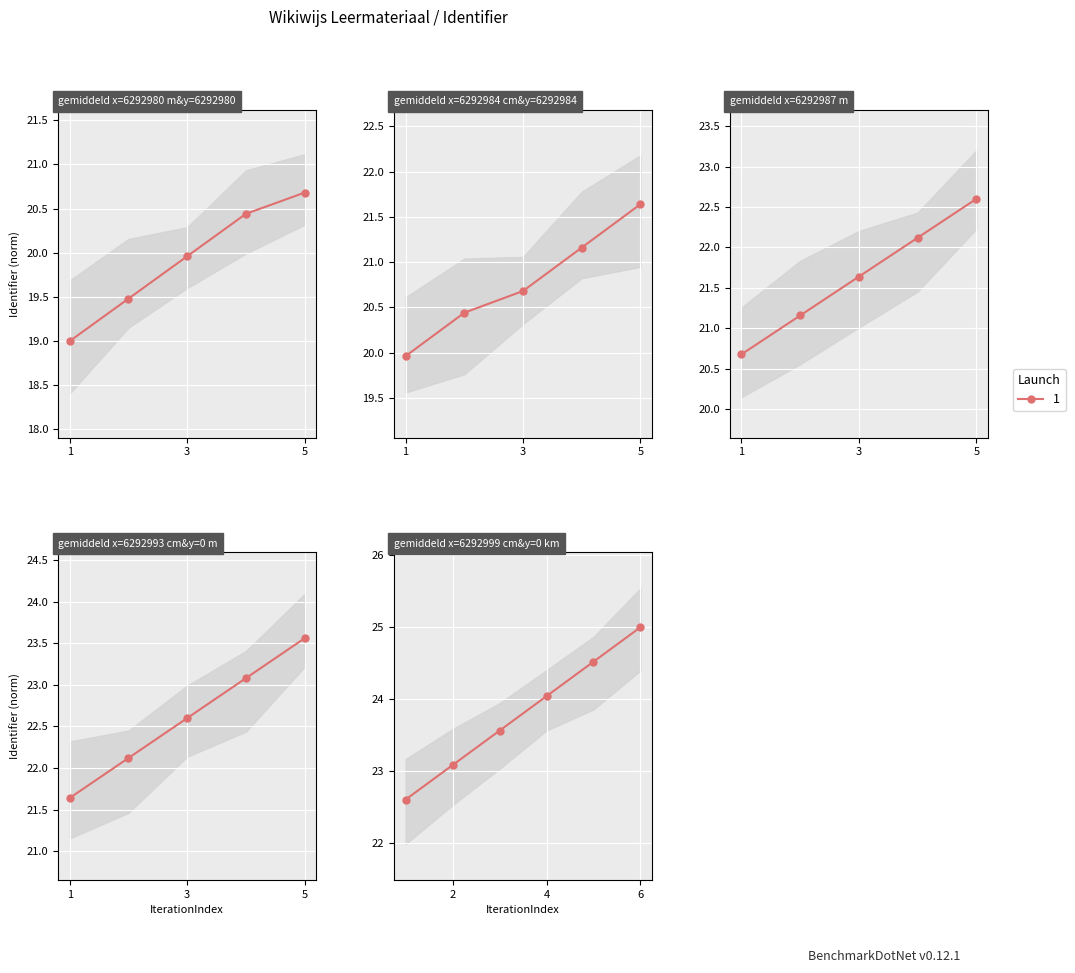

Is this an area chart (filled region under the line)?

No